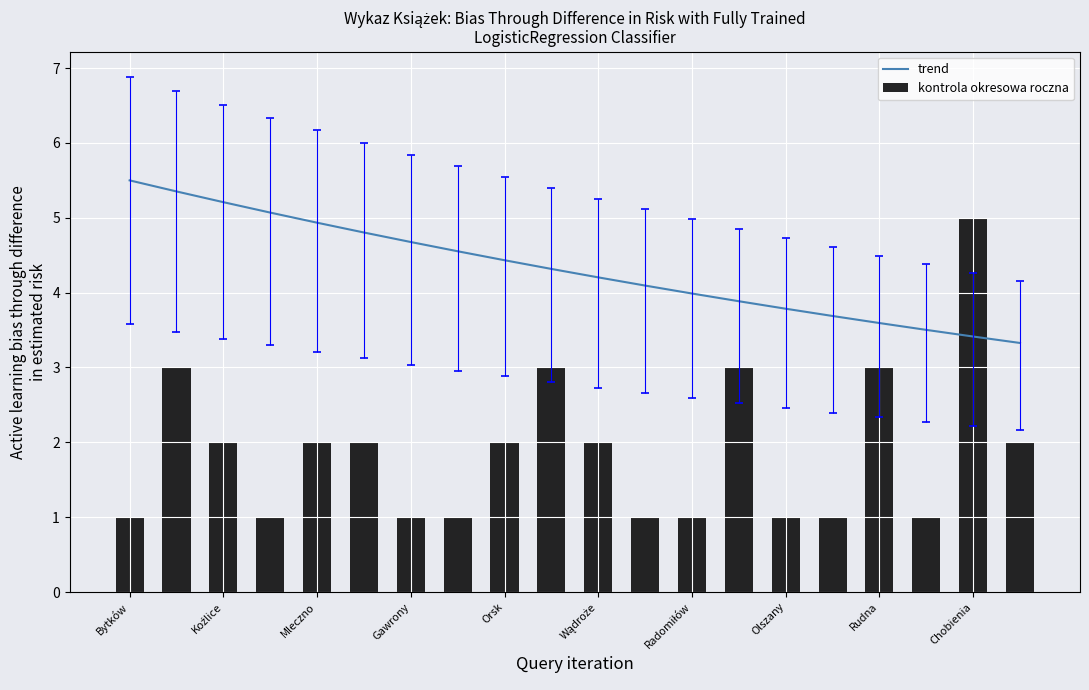

Which category has the highest value in the kontrola okresowa roczna series?

Chobienia